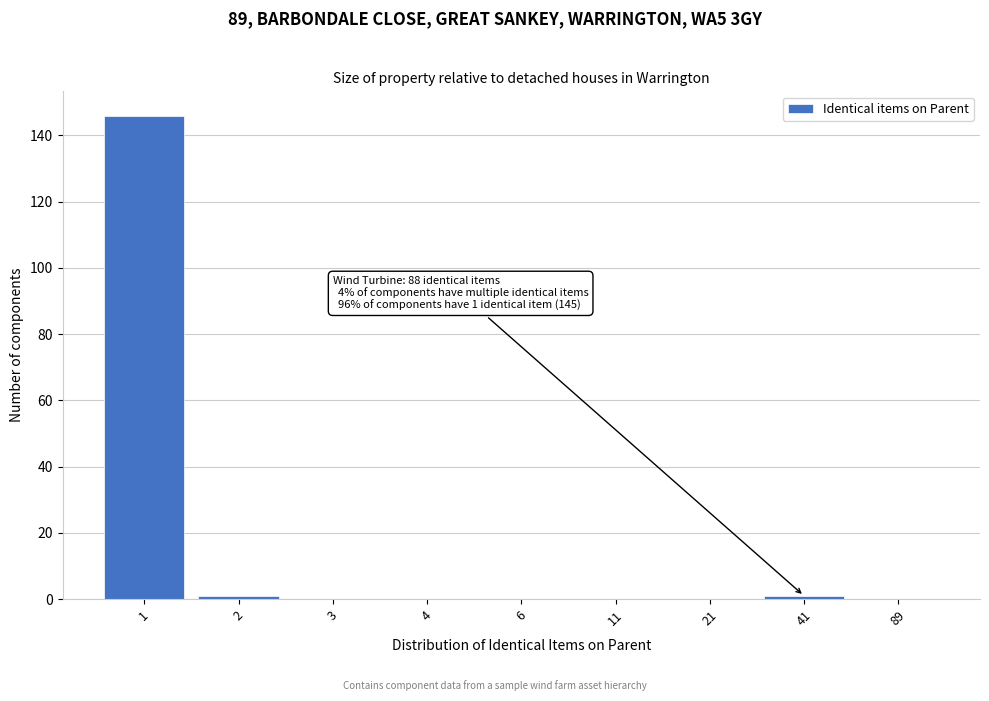

Reading left to right, extract all data points from this chart.

1=146	2=1	3=0	4=0	6=0	11=0	21=0	41=1	89=0